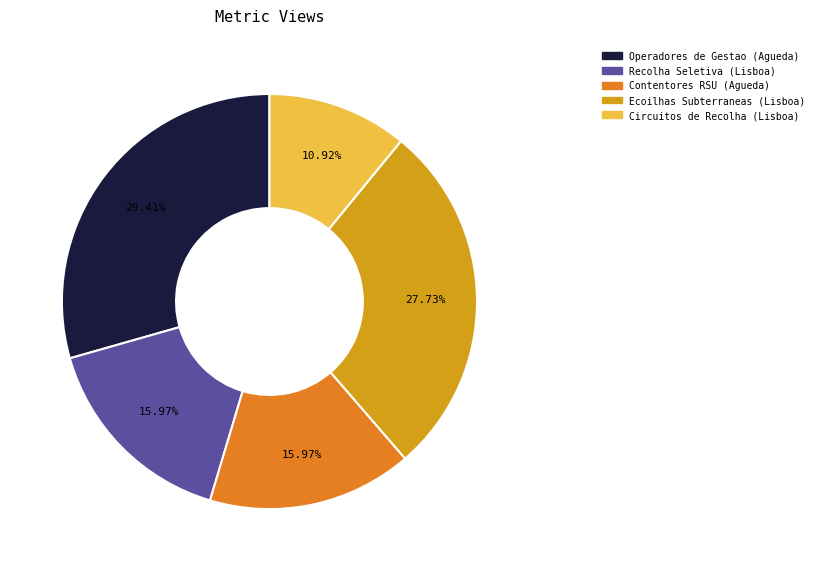

Is there any slice that represents more than half of the pie?

No